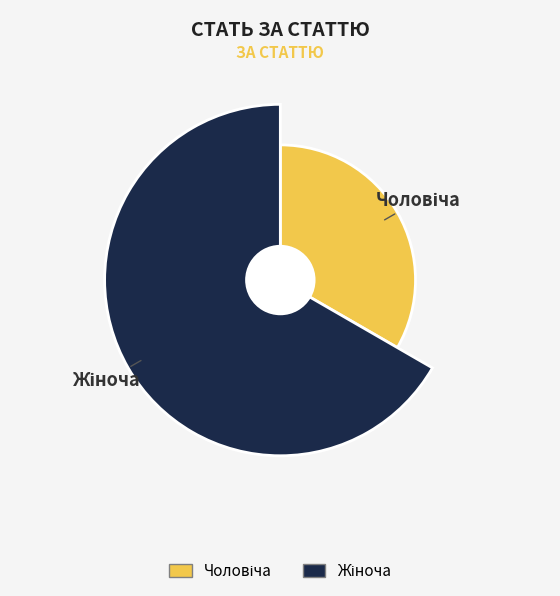

To the nearest percent, what percentage of the pie is Чоловіча?

33%